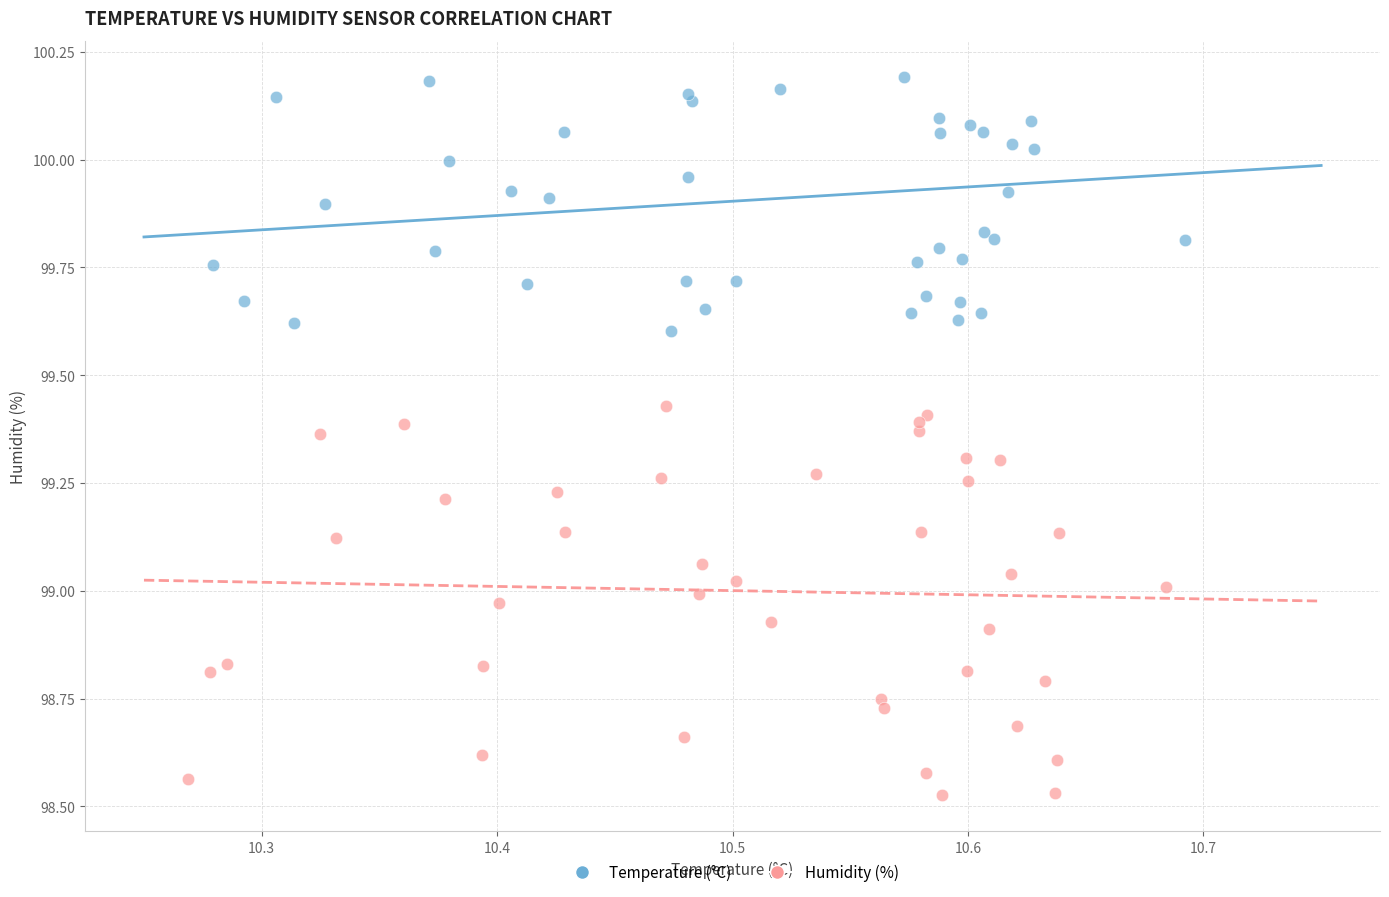

Which series reaches the maximum Y coordinate?

Temperature (°C)